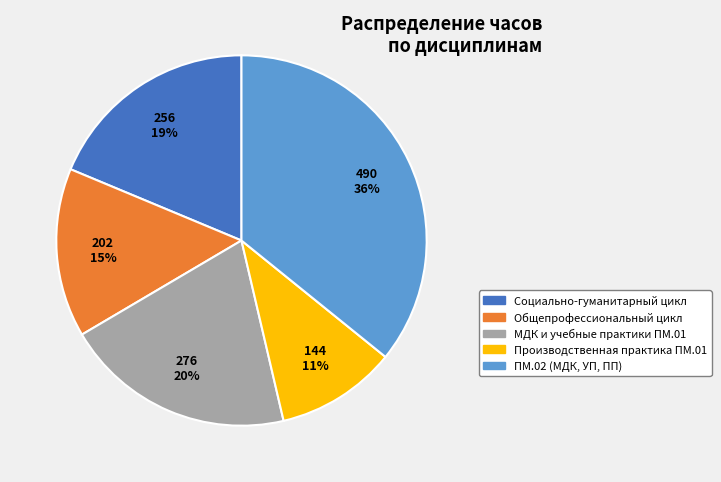

To the nearest percent, what is the average slice percentage?

20%